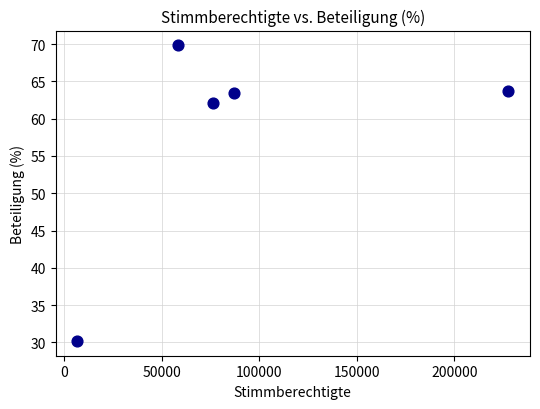

What is the range of Y values (max minus min)?

39.6